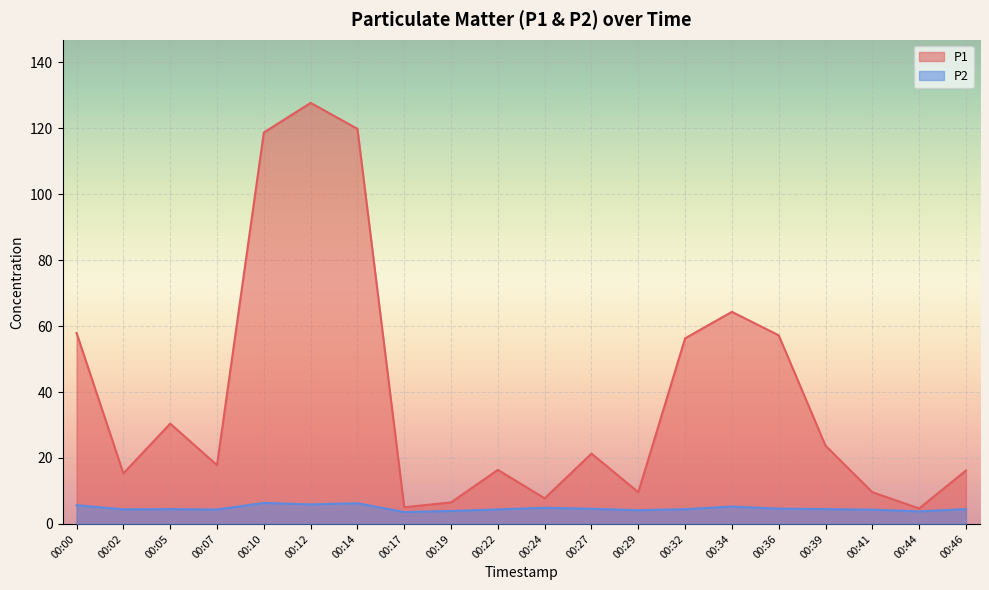

Read the P1 value at 00:27.

21.3